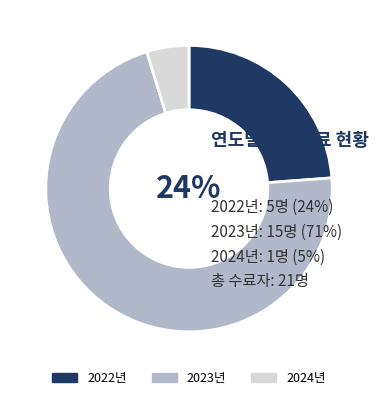

Is there any slice that represents more than half of the pie?

Yes